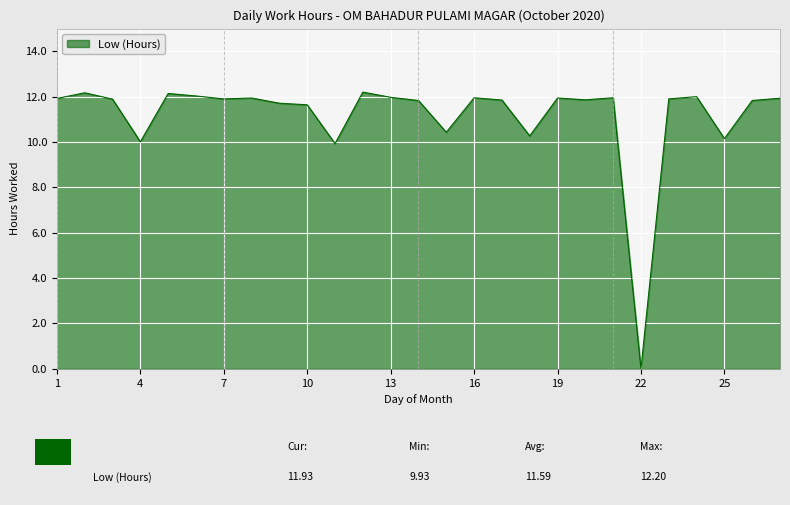

What is the maximum value shown in the chart?

12.2